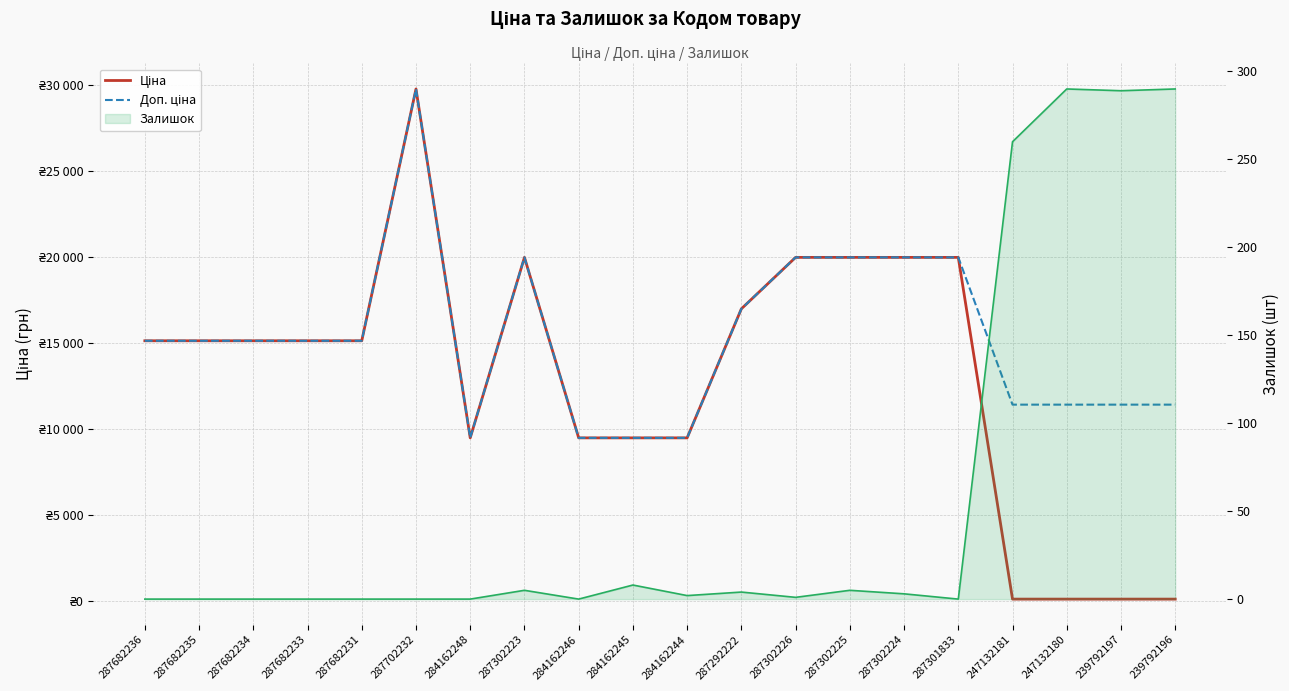

Reading left to right, transcribe all the data shown in this chart.

Ціна: 287682236=15120.0	287682235=15120.0	287682234=15120.0	287682233=15120.0	287682231=15120.0	287702232=29747.2	284162248=9480.1	287302223=19964.2	284162246=9480.1	284162245=9480.1	284162244=9480.1	287292222=16976.3	287302226=19964.2	287302225=19964.2	287302224=19964.2	287301833=19964.2	247132181=114.1	247132180=114.1	239792197=114.1	239792196=114.1
Доп. ціна: 287682236=15120.0	287682235=15120.0	287682234=15120.0	287682233=15120.0	287682231=15120.0	287702232=29747.2	284162248=9480.1	287302223=19964.2	284162246=9480.1	284162245=9480.1	284162244=9480.1	287292222=16976.3	287302226=19964.2	287302225=19964.2	287302224=19964.2	287301833=19964.2	247132181=11410.0	247132180=11410.0	239792197=11410.0	239792196=11410.0
Залишок (лінія): 287682236=0.0	287682235=0.0	287682234=0.0	287682233=0.0	287682231=0.0	287702232=0.0	284162248=0.0	287302223=5.0	284162246=0.0	284162245=8.0	284162244=2.0	287292222=4.0	287302226=1.0	287302225=5.0	287302224=3.0	287301833=0.0	247132181=260.0	247132180=290.0	239792197=289.0	239792196=290.0